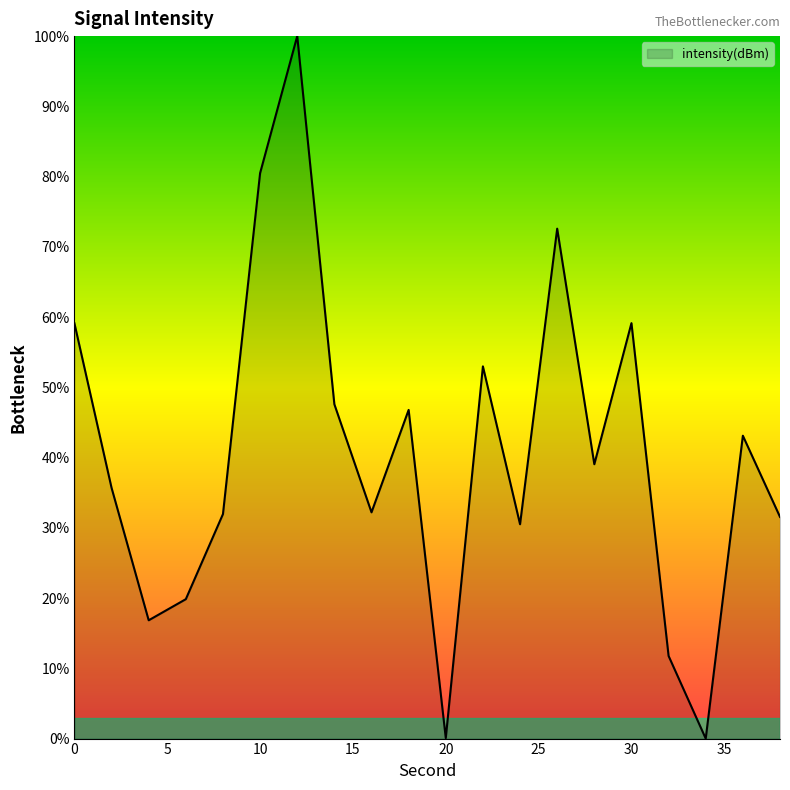

What is the average value?

40.6